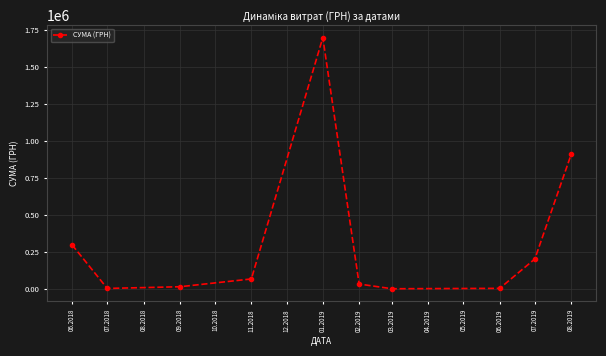

What is the change in value from 07.2018 to 02.2019?

+29776.7